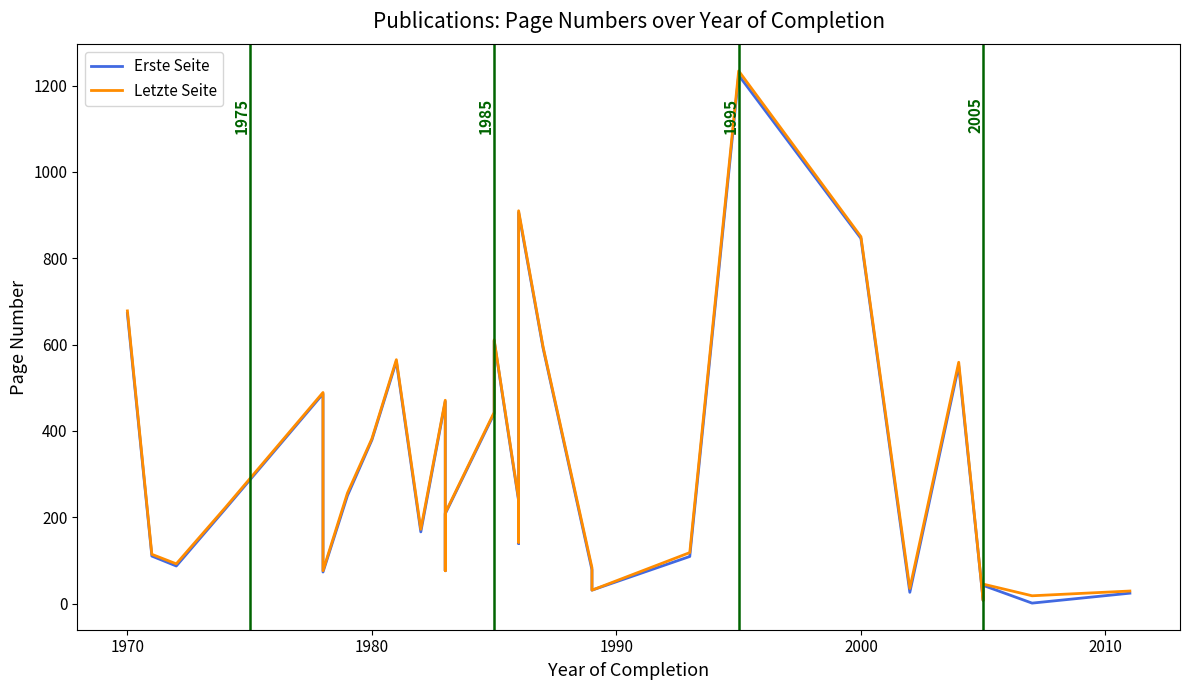

Reading left to right, transcribe all the data shown in this chart.

Erste Seite: 672	110	87	219	486	73	250	379	561	166	468	76	208	440	609	238	139	283	906	592	78	31	109	1224	846	26	551	7	42	1	24
Letzte Seite: 678	114	92	222	489	76	256	382	565	172	471	76	210	443	611	242	142	287	910	595	83	31	118	1234	850	35	559	7	45	18	29